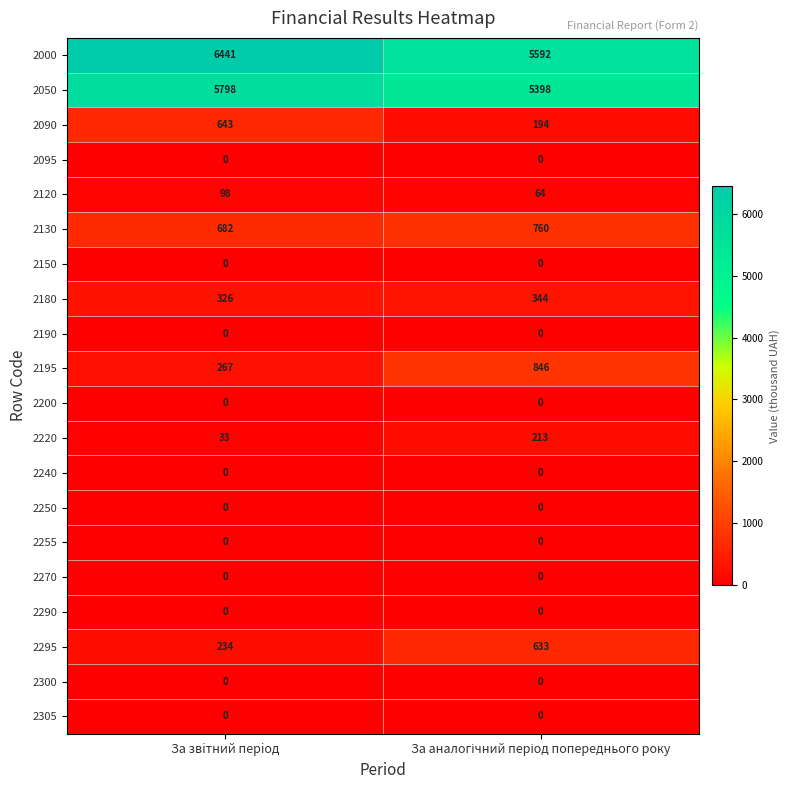

At which category is the sum across all series the highest?

За звiтний перiод